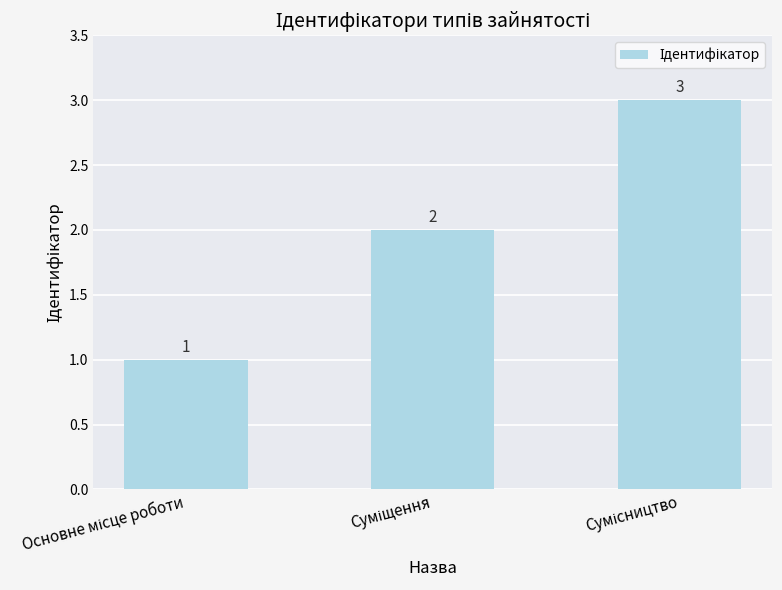

What is the value of the 3rd bar from the left?

3